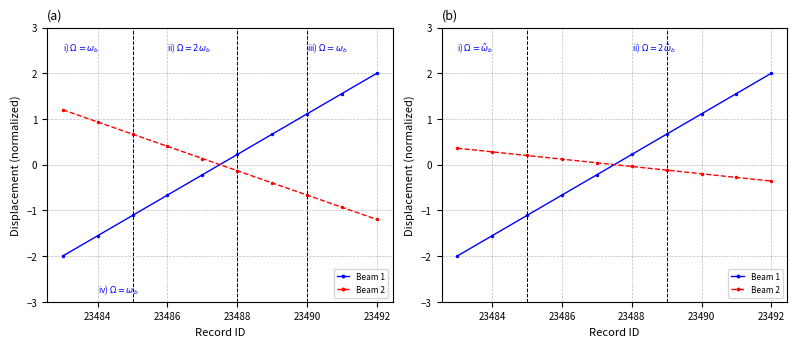

What position from the left is 23492?

10